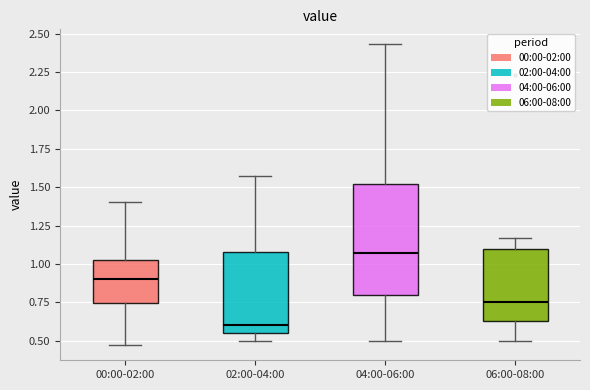

Reading left to right, read every box against the y-axis: the position of its median line, the range the box covers, and the ends of its whiskers. The values are not printed on the chart, so give them approximately, as read against the axis.

00:00-02:00: median 0.90, box 0.75 to 1.05, whiskers 0.45 to 1.40
02:00-04:00: median 0.60, box 0.55 to 1.10, whiskers 0.50 to 1.55
04:00-06:00: median 1.05, box 0.80 to 1.50, whiskers 0.50 to 2.45
06:00-08:00: median 0.75, box 0.65 to 1.10, whiskers 0.50 to 1.15